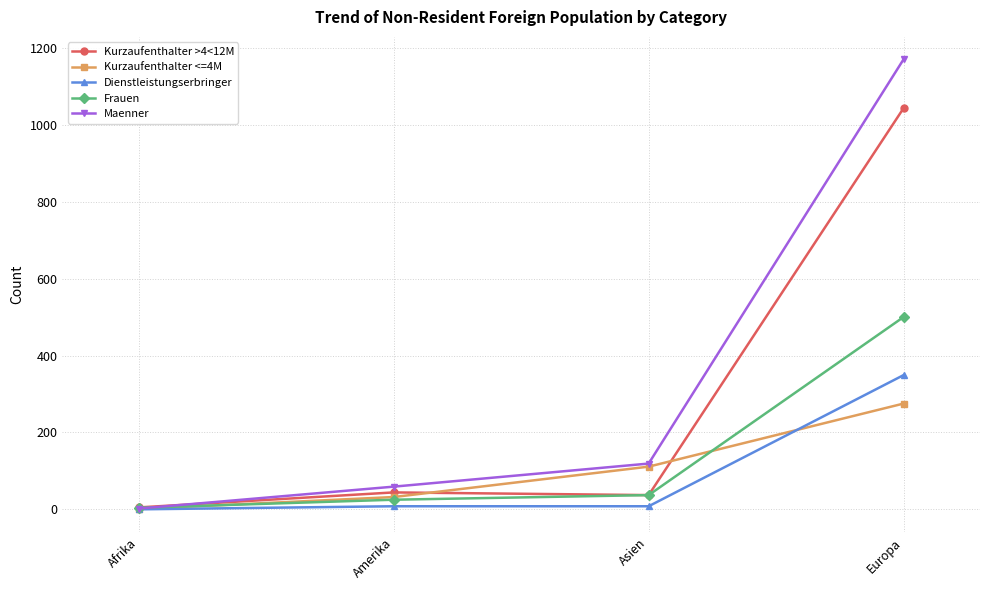

What is the total value across all series at Europa?

3337